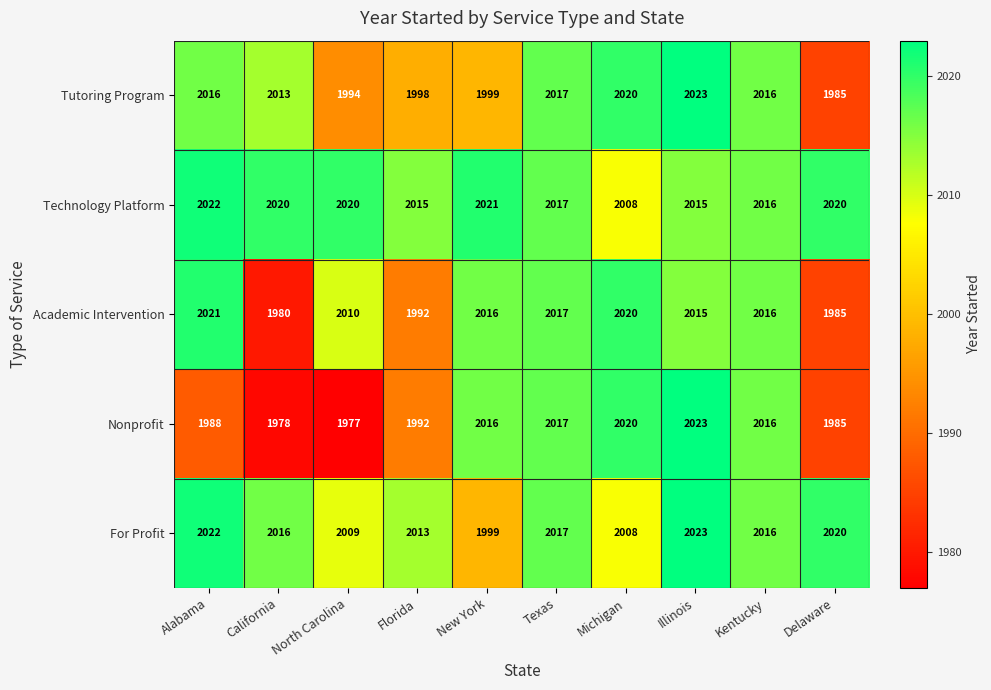

Which series has the widest spread of values?

Nonprofit